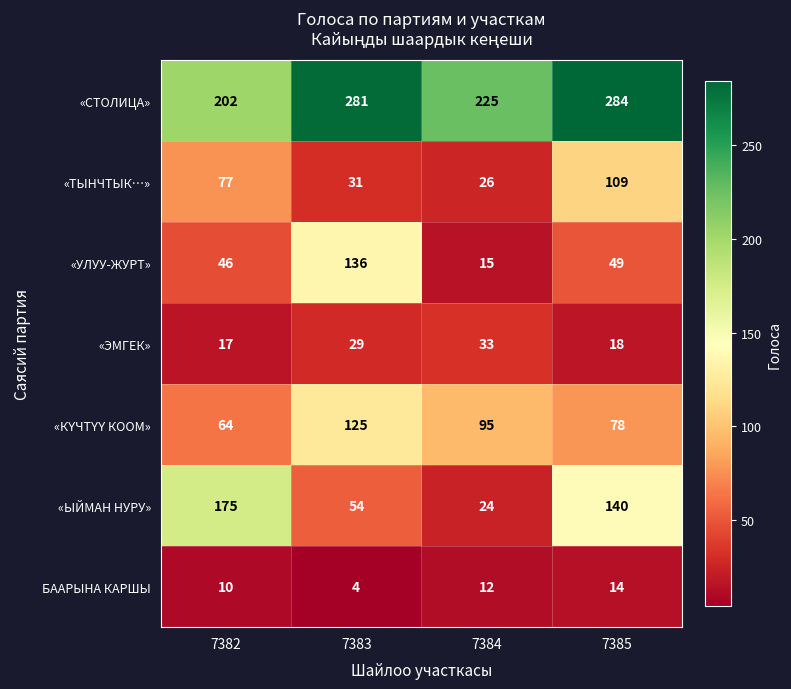

What is the difference between the highest and lowest values at 7382?

192